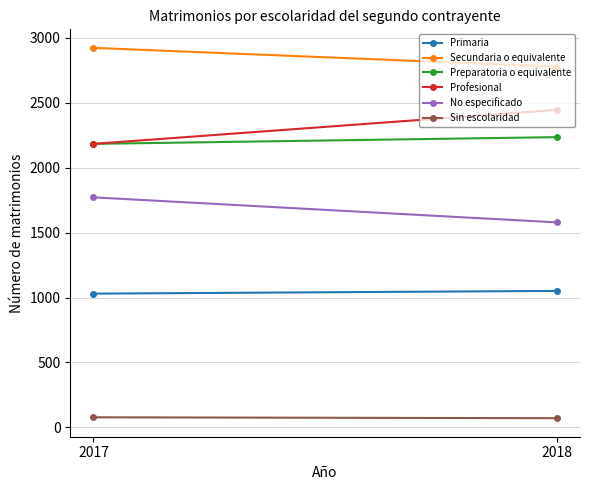

How many distinct data groups are displayed?

6